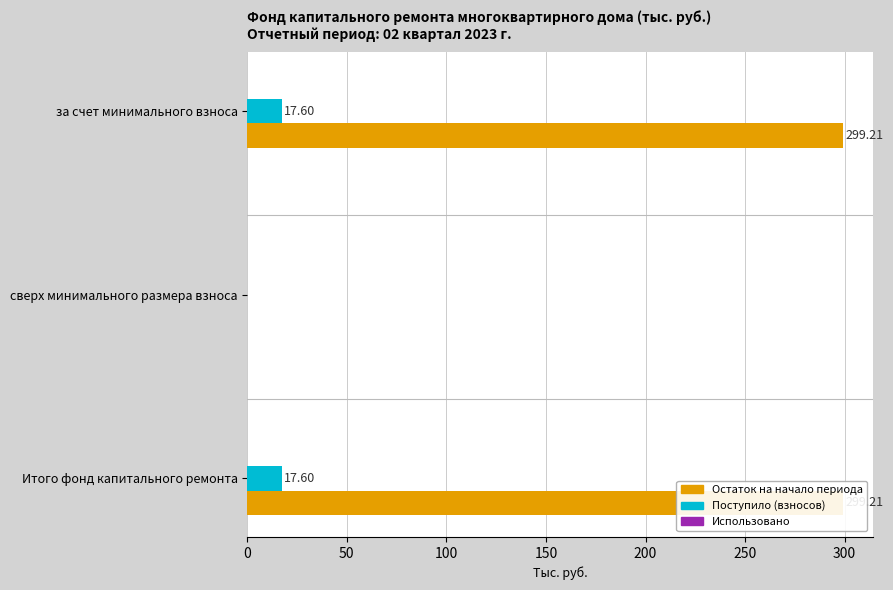

Which series has the largest total across all categories?

Остаток на начало периода